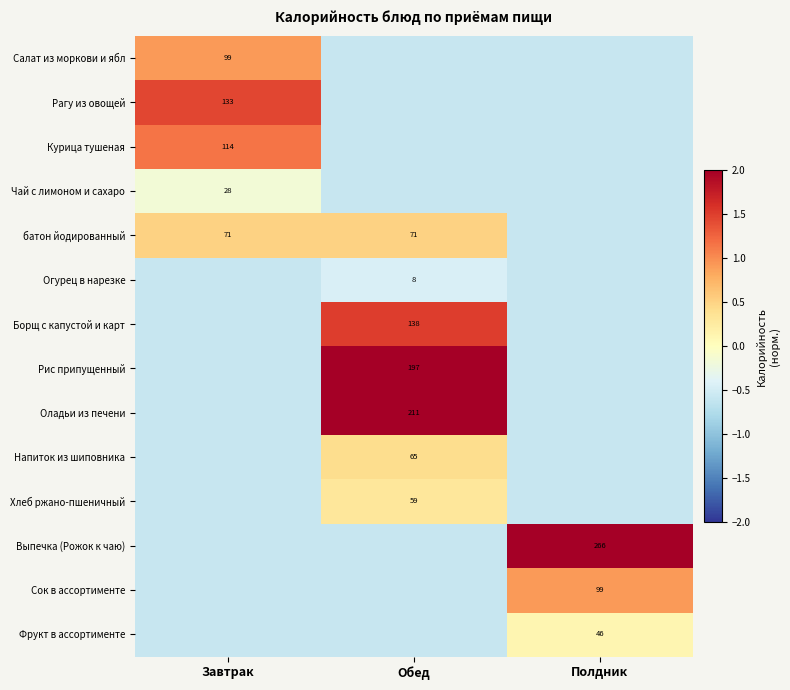

What is the approximate value of батон йодированный at Завтрак?

0.5